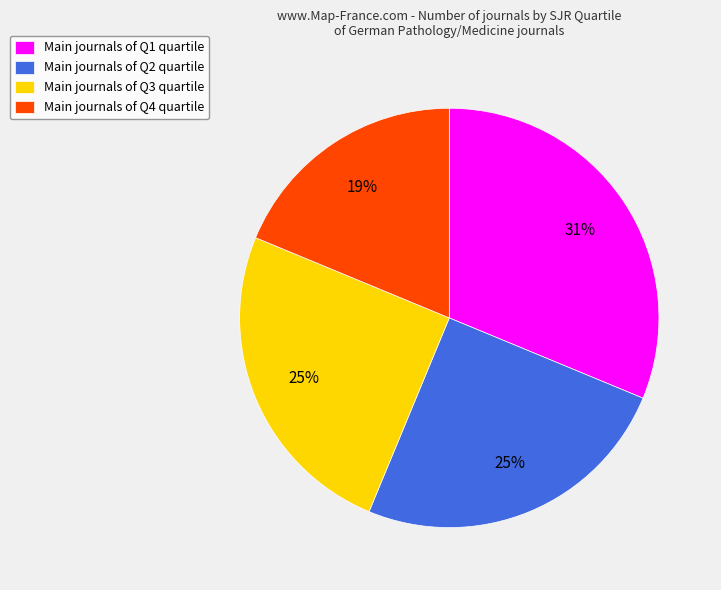

Is it true that Main journals of Q2 quartile is 25% of the pie?

True